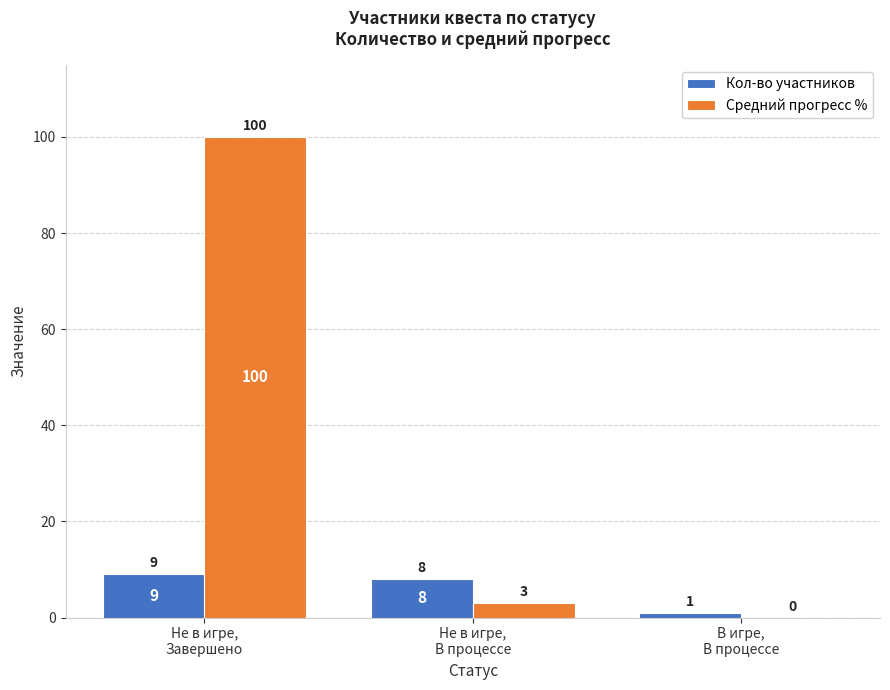

What is the maximum value for Кол-во участников?

9